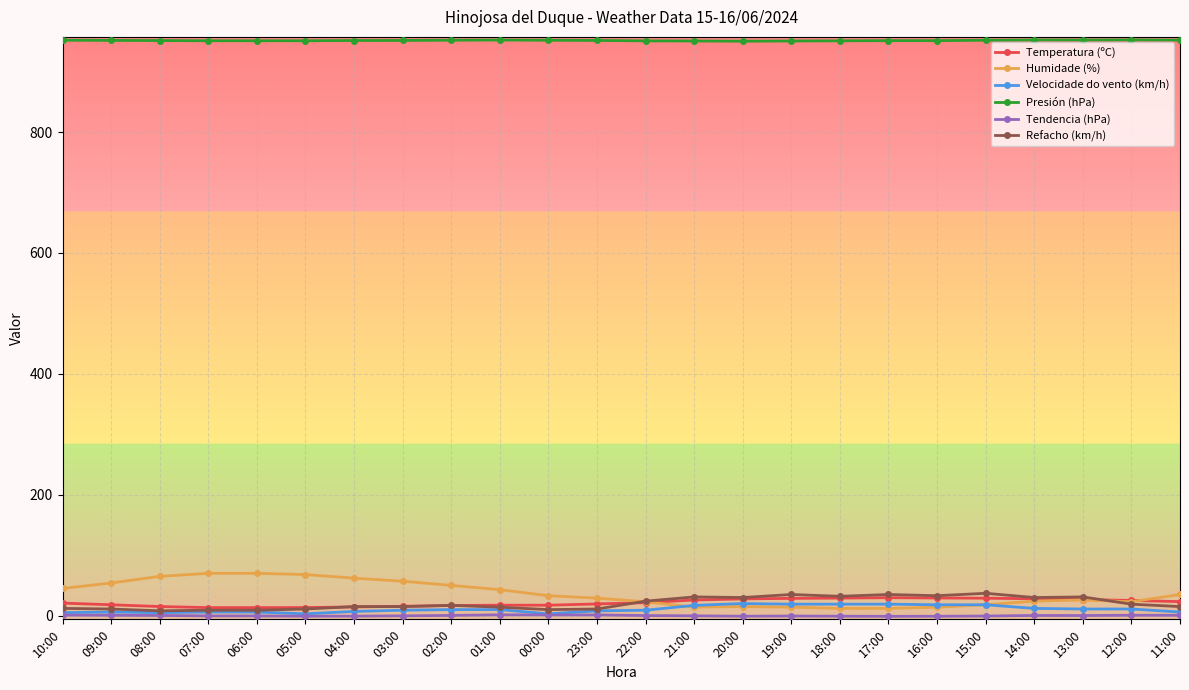

What is the label of the 11th point from the left?

00:00